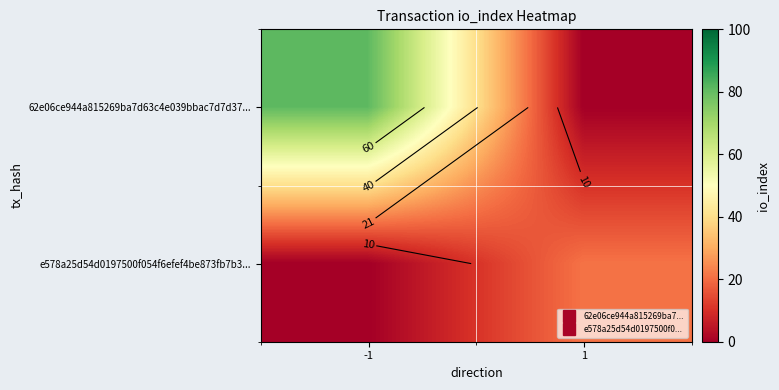

Rank the series at 1 from lowest to highest value.

62e06ce944a815269ba7d63c4e039bbac7d7d37..., e578a25d54d0197500f054f6efef4be873fb7b3...